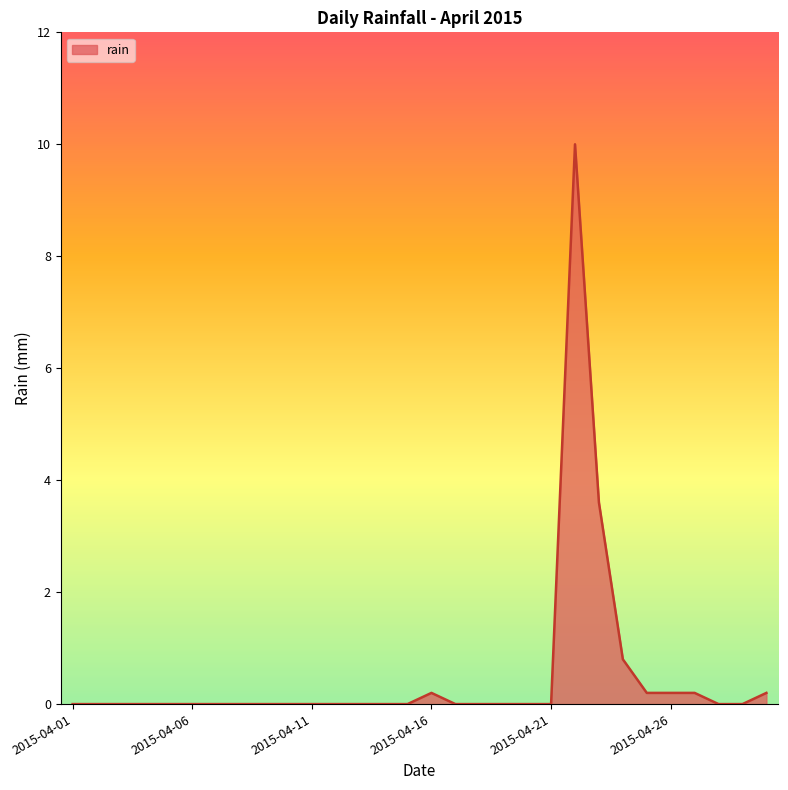

What is the maximum value shown in the chart?

10.0